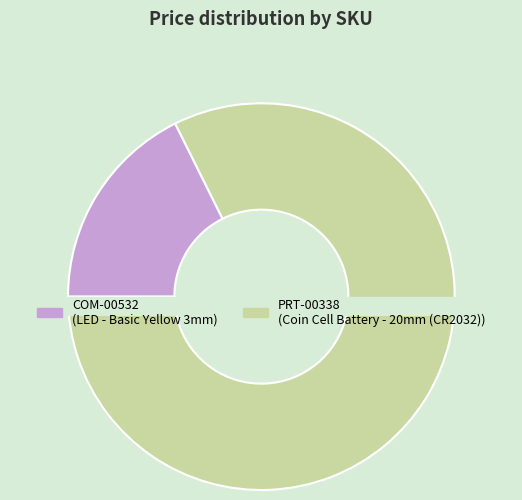

To the nearest percent, what is the average slice percentage?

50%